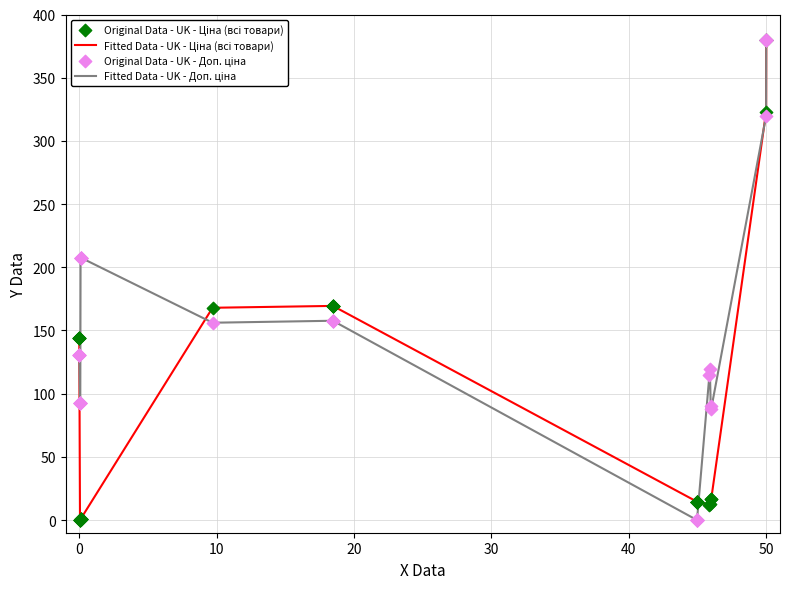

What is the maximum value shown in the chart?

380.0